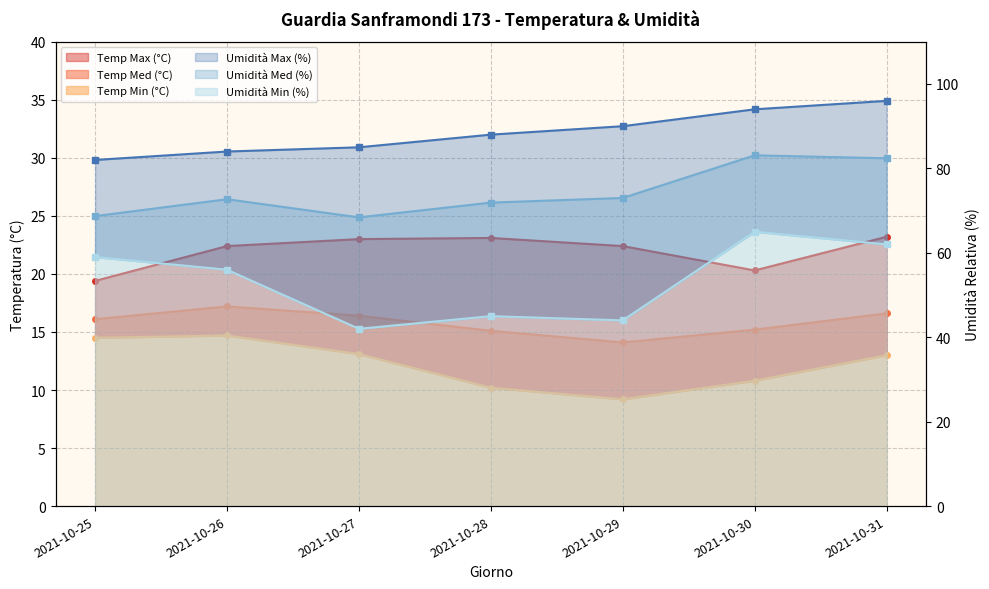

True or false: Temp Max (°C) has a value of 22.4 at 2021-10-26.

True